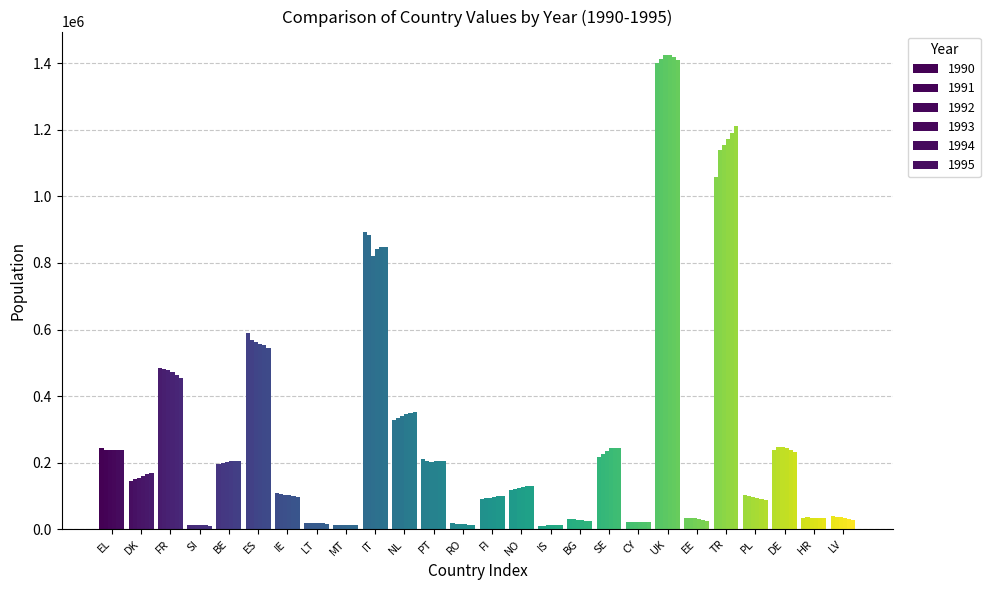

Which label corresponds to the smallest value in the chart?

IS